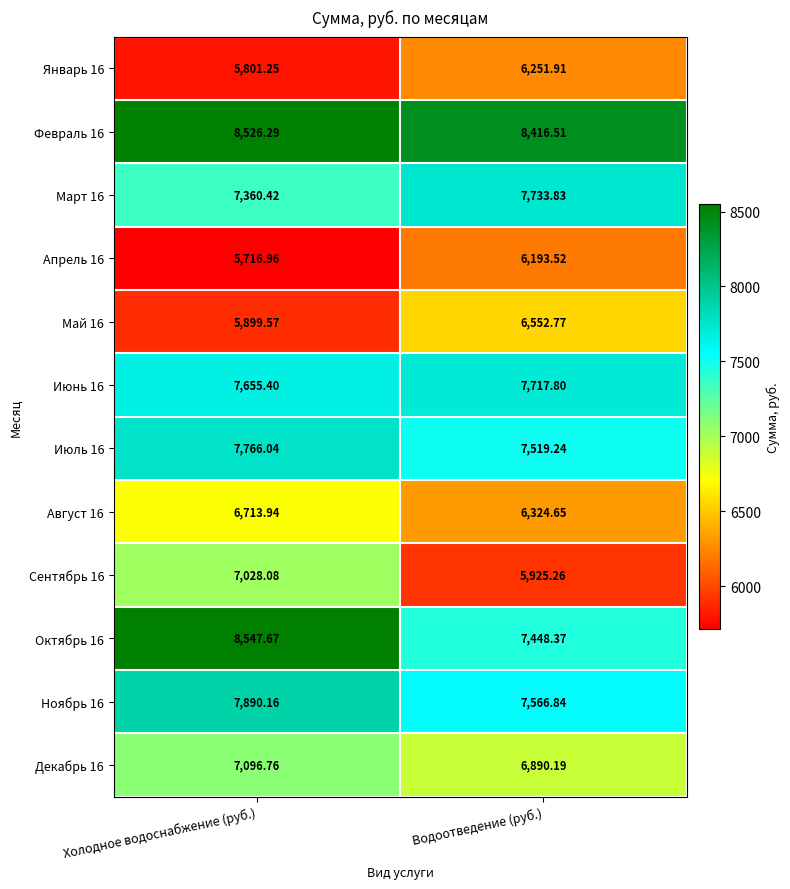

Where is Ноябрь 16 nearest to the value 7728?

Водоотведение (руб.)